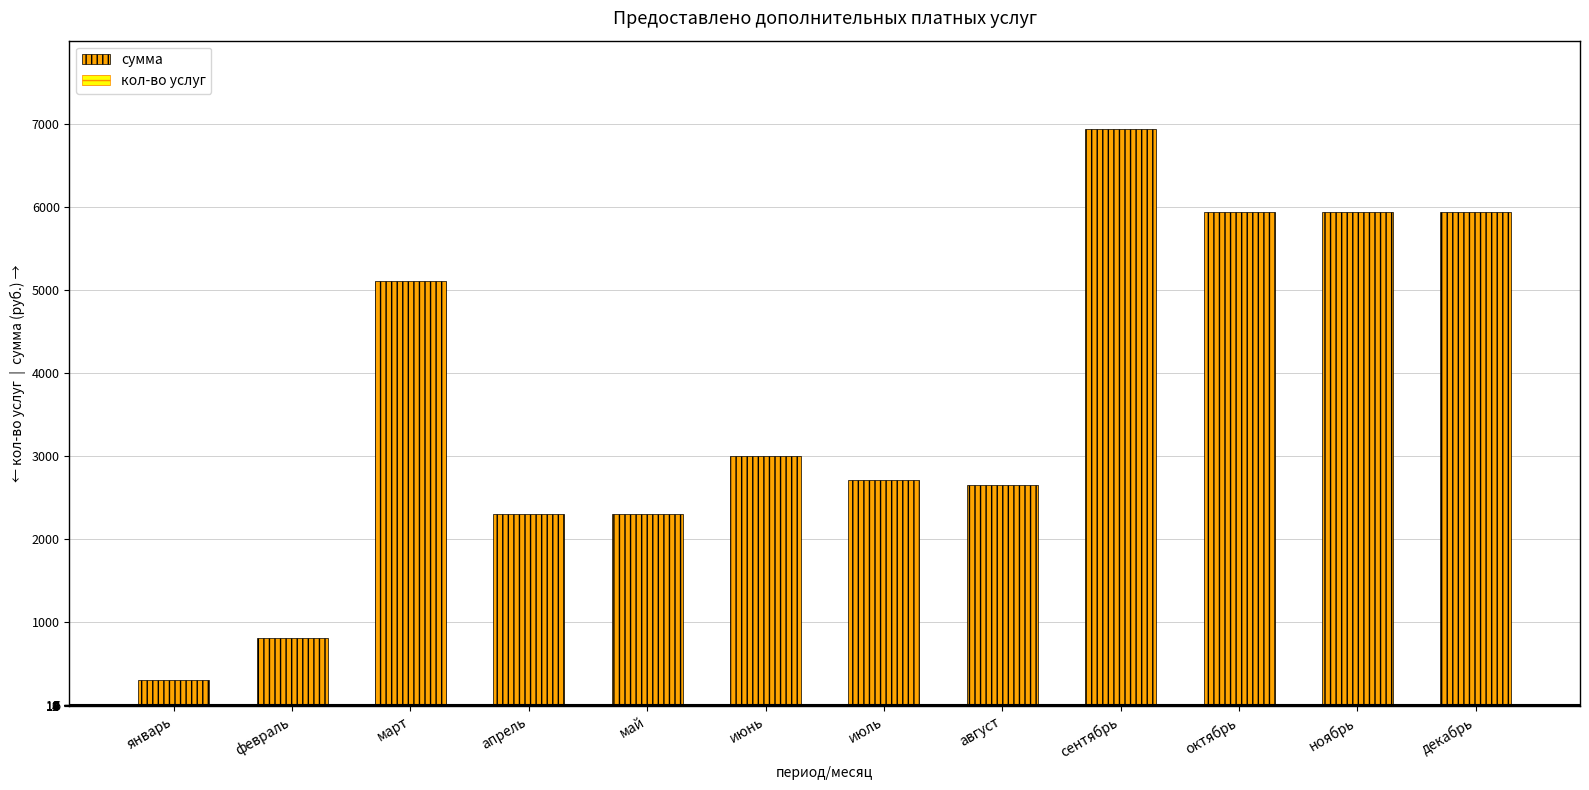

What is the label of the 9th bar from the left?

сентябрь